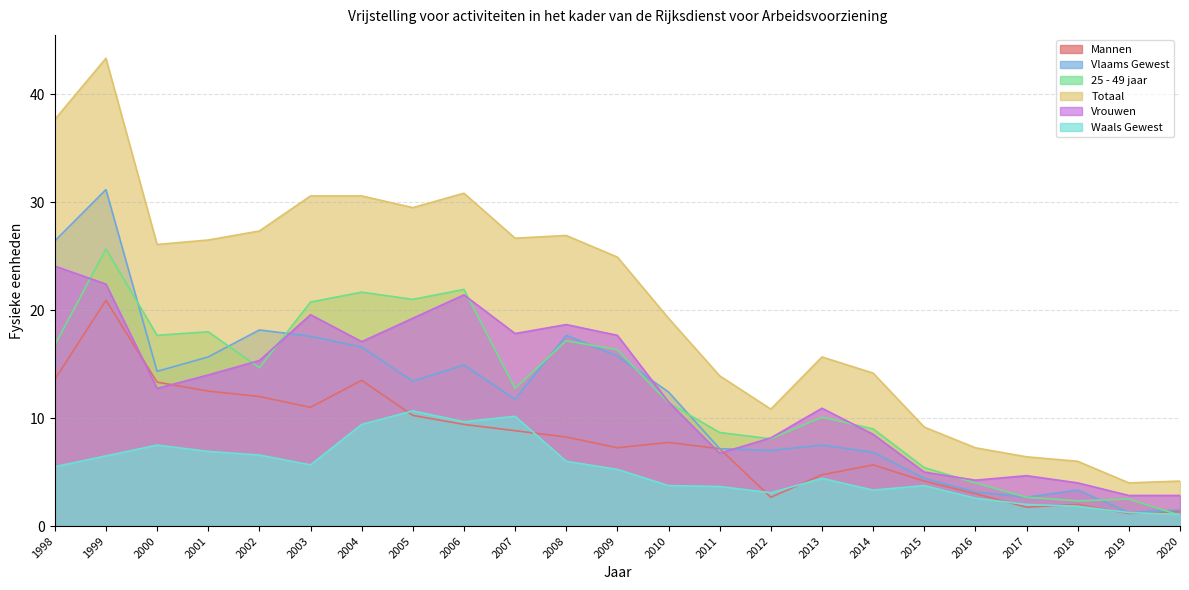

The value of Mannen at 2008 is 8.2. True or false?

True